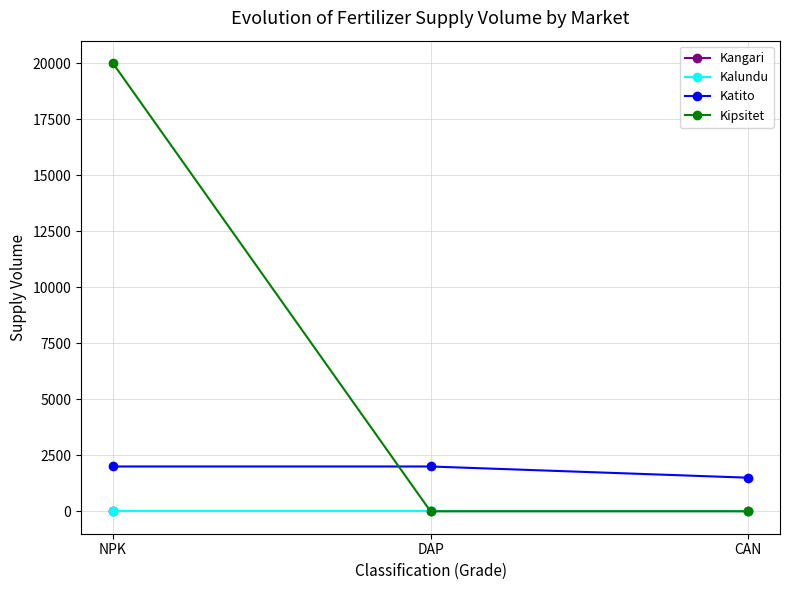

Does the chart have visible grid lines?

Yes